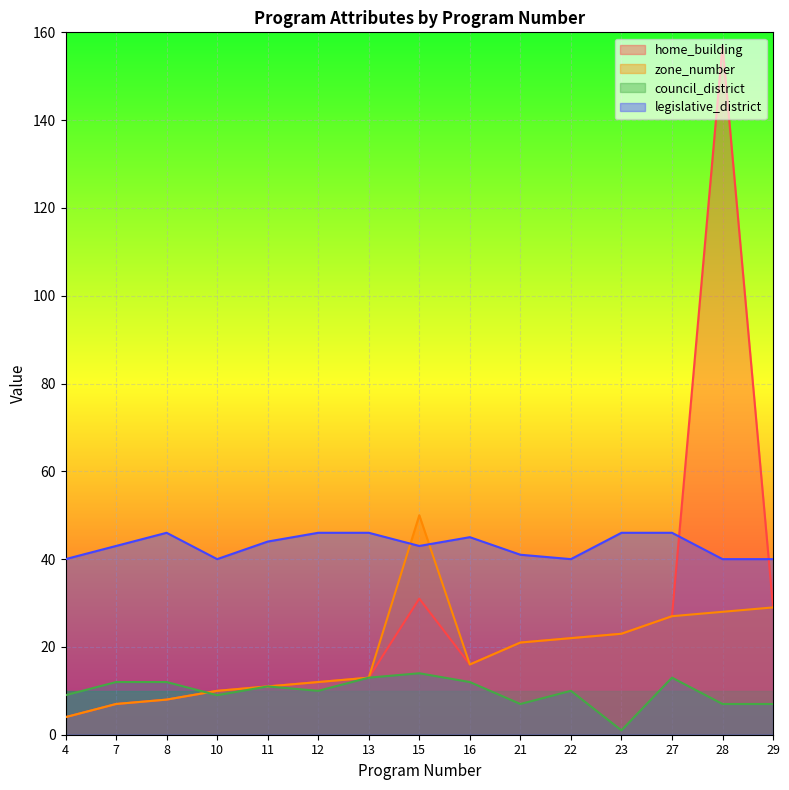

At 11, list the series in order from largest to smallest.

legislative_district, home_building, zone_number, council_district